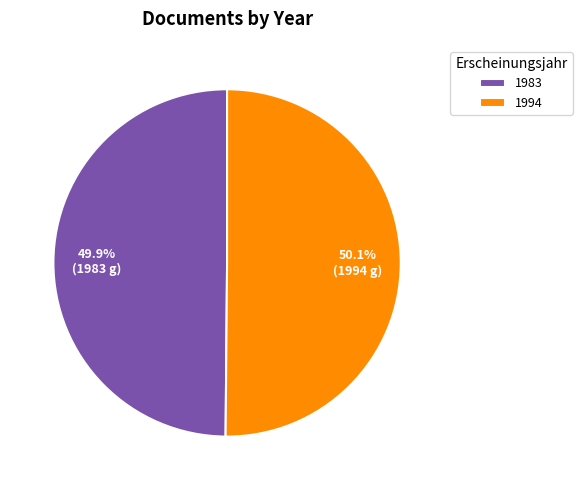

Approximately how many times larger is the value at 1983 compared to 1994?

1.0